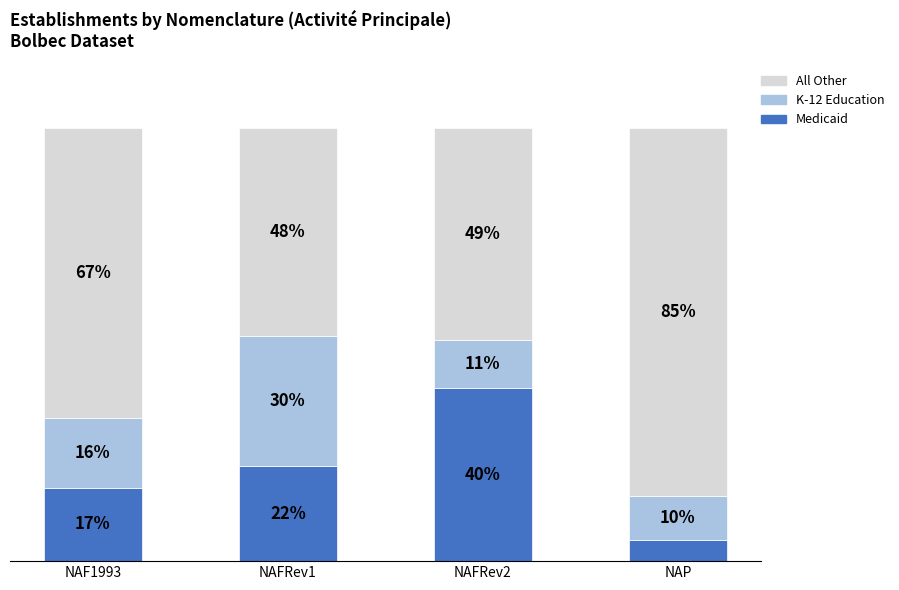

Which category has the highest value in the Medicaid series?

NAFRev2